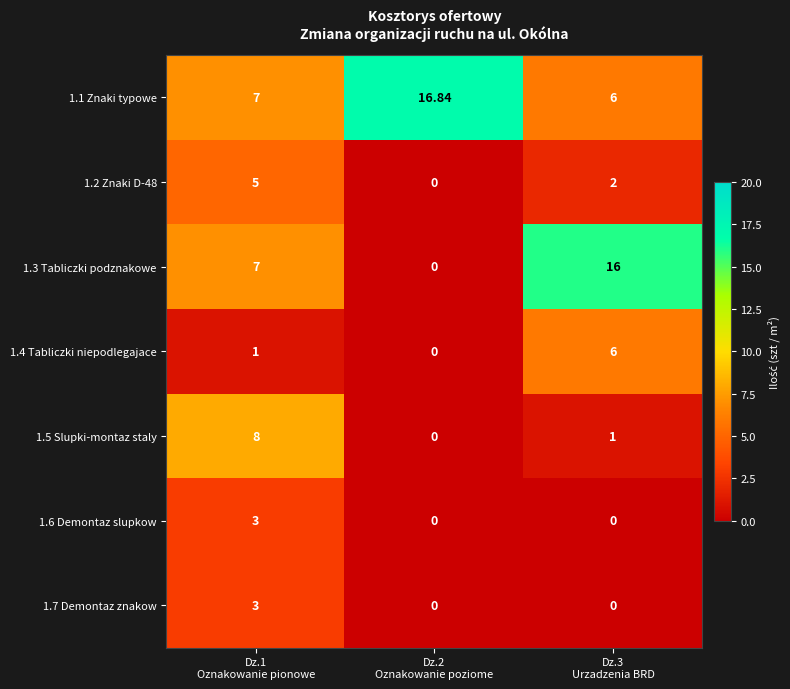

Which series has the largest total across all categories?

1.1 Znaki typowe